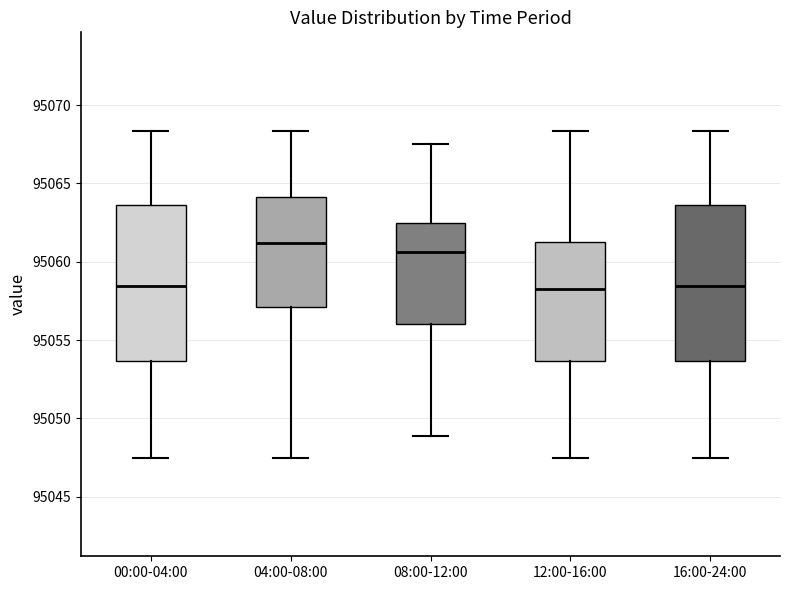

Which box has the highest median line?

04:00-08:00